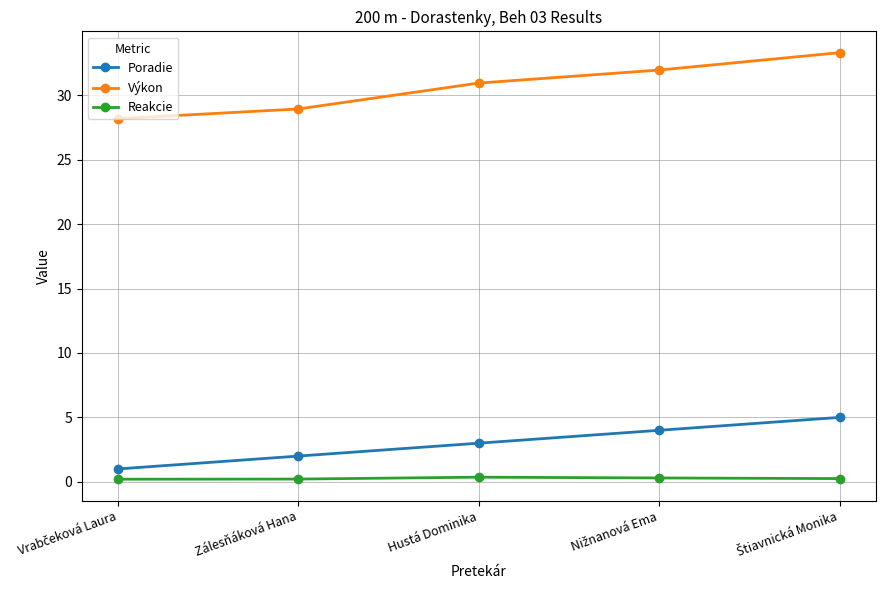

What is the average value of the Výkon series?

30.7